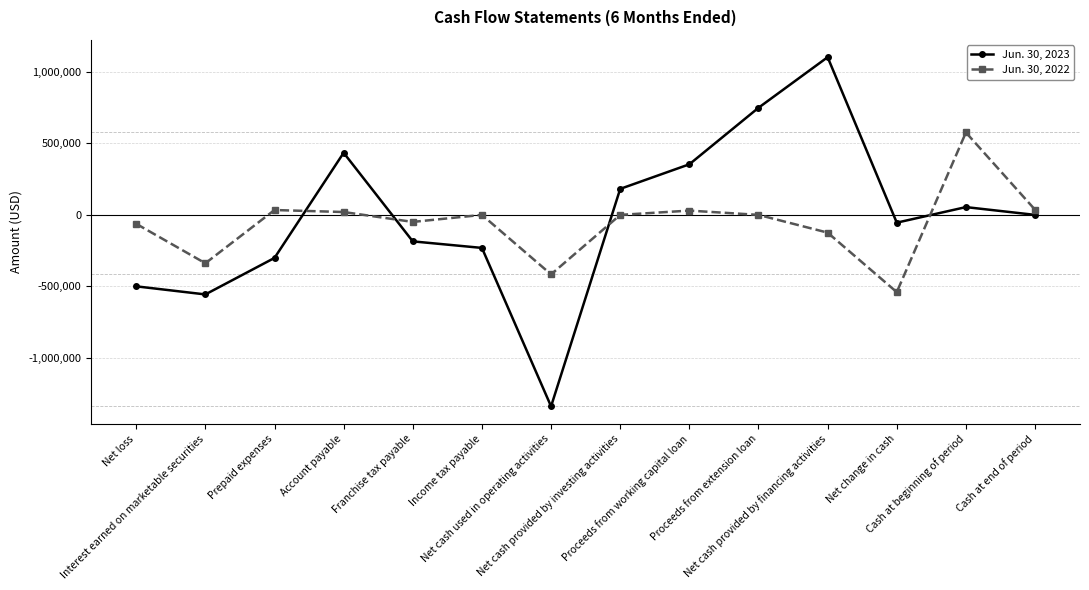

How many interior local peaks does the Jun. 30, 2022 series have?

4